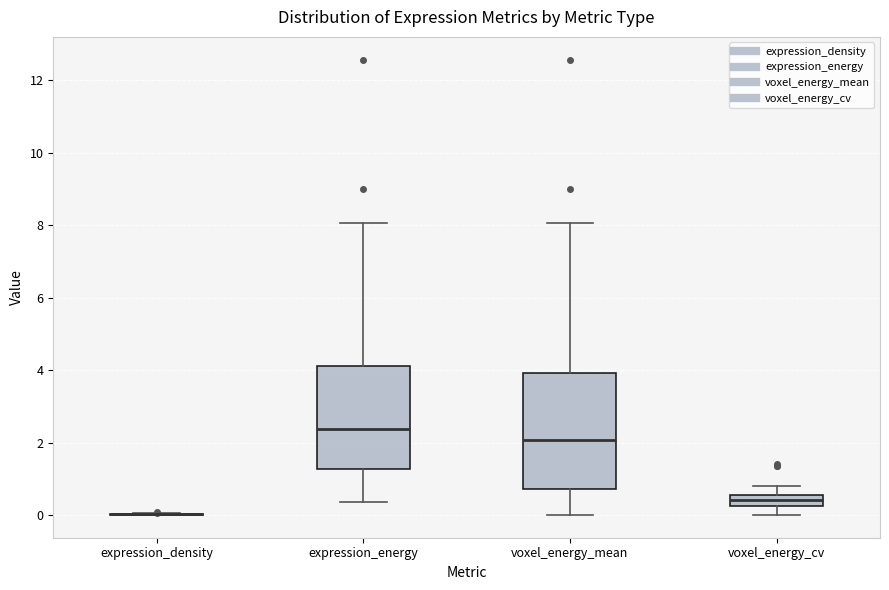

Reading left to right, read every box against the y-axis: the position of its median line, the range the box covers, and the ends of its whiskers. The values are not printed on the chart, so give them approximately, as read against the axis.

expression_density: box collapsed to a line at 0.0, whiskers 0.0 to 0.0
expression_energy: median 2.4, box 1.2 to 4.2, whiskers 0.4 to 8.0
voxel_energy_mean: median 2.0, box 0.8 to 4.0, whiskers 0.0 to 8.0
voxel_energy_cv: median 0.4, box 0.2 to 0.6, whiskers 0.0 to 0.8